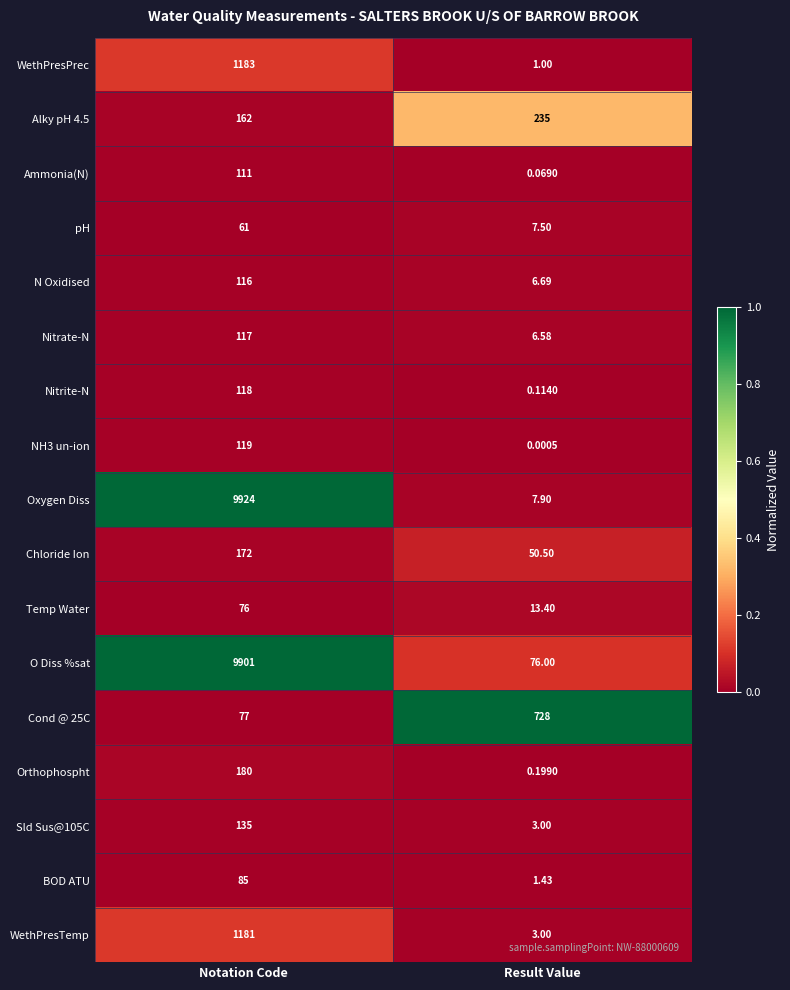

At which label is Temp Water closest to 44?

Result Value